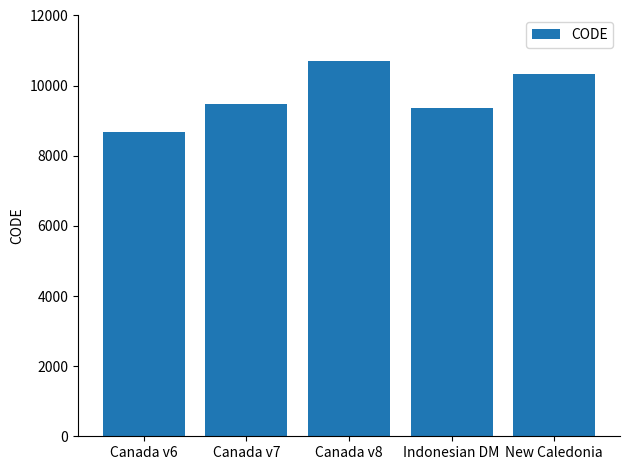

What is the difference between the values at Canada v7 and New Caledonia?

840